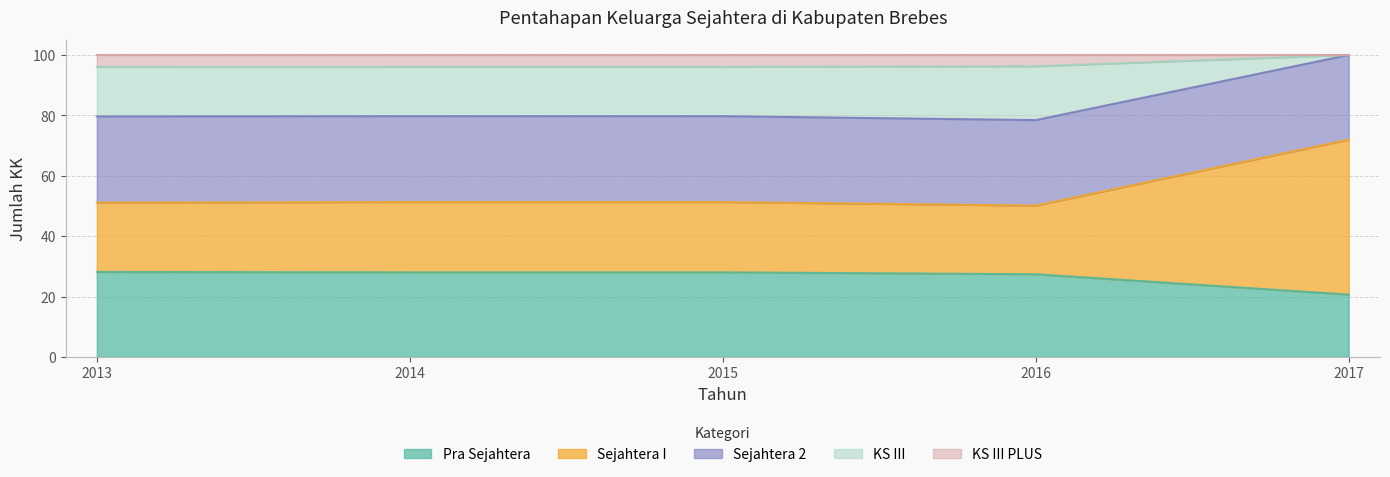

Which series changed the most between 2013 and 2015?

Sejahtera I